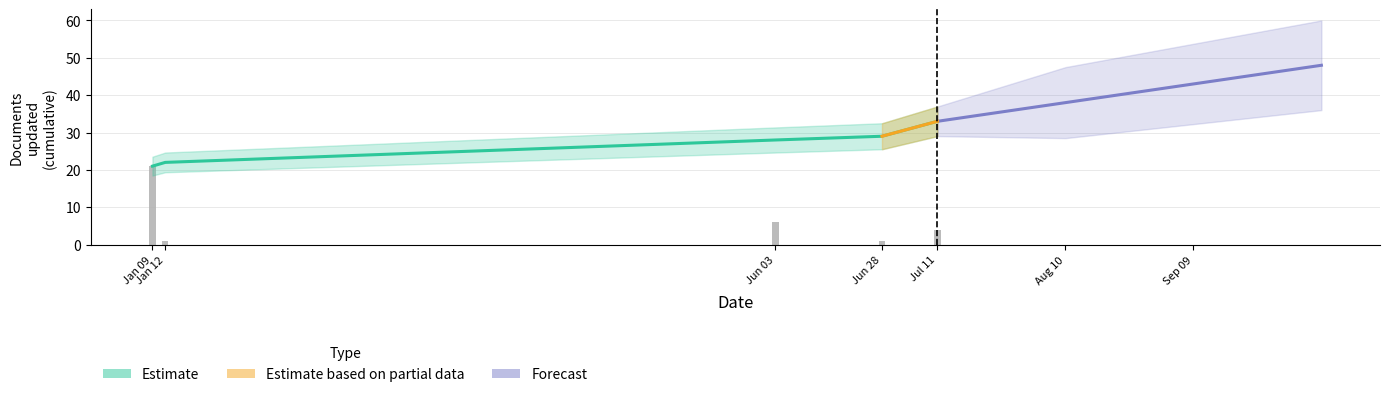

Between 2024-01-09 and 2024-06-03, which is larger?

2024-06-03